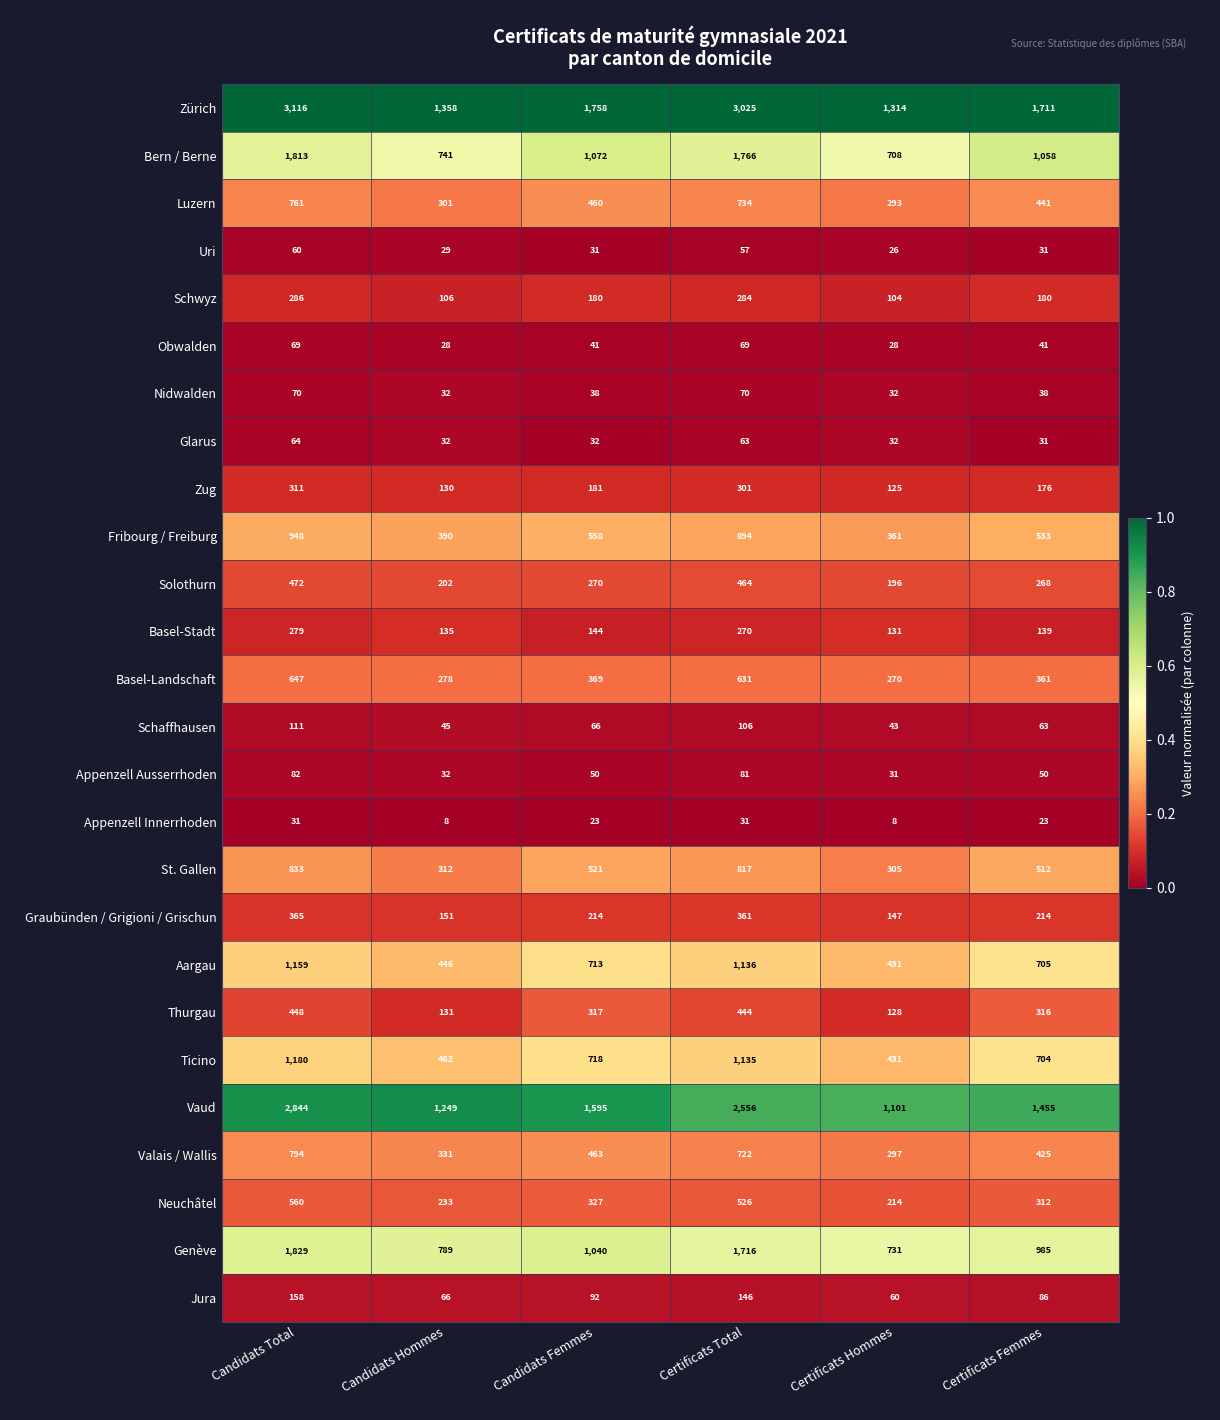

Rank the series by their maximum value, from highest to lowest.

Zürich, Vaud, Genève, Bern / Berne, Ticino, Aargau, Fribourg / Freiburg, St. Gallen, Valais / Wallis, Luzern, Basel-Landschaft, Neuchâtel, Solothurn, Thurgau, Graubünden / Grigioni / Grischun, Zug, Schwyz, Basel-Stadt, Jura, Schaffhausen, Appenzell Ausserrhoden, Nidwalden, Obwalden, Glarus, Uri, Appenzell Innerrhoden